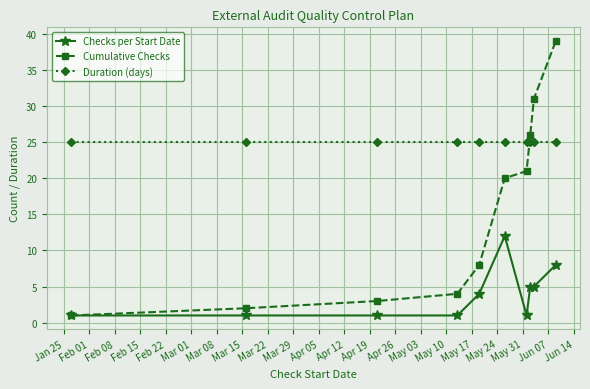

Which series has the largest range (max minus min)?

Cumulative Checks